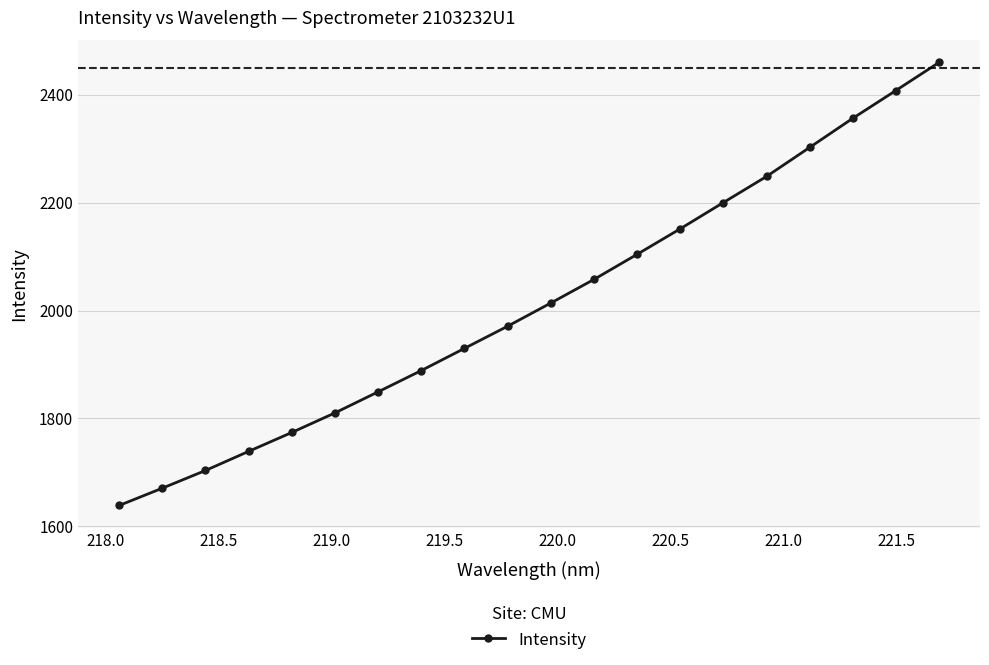

What is the difference between the second highest and minimum values?

768.9